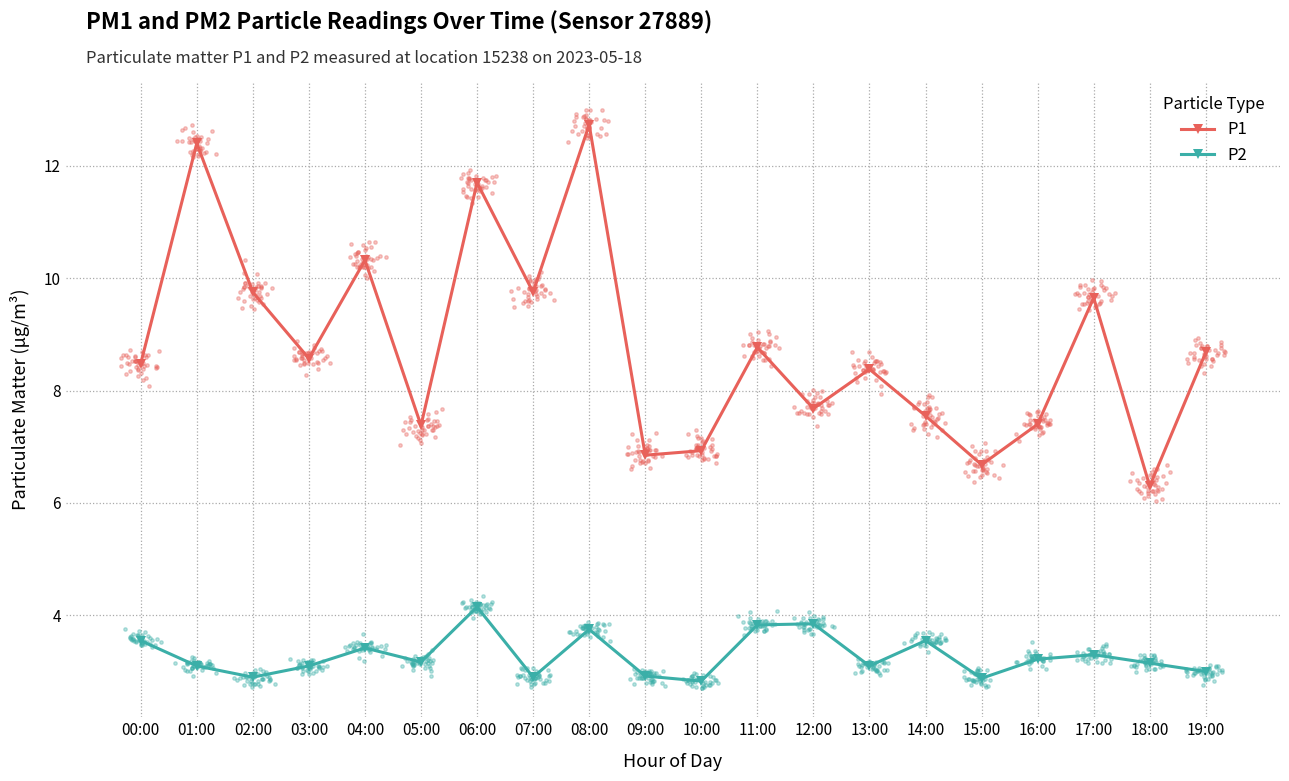

Which series reaches the maximum Y coordinate?

P1